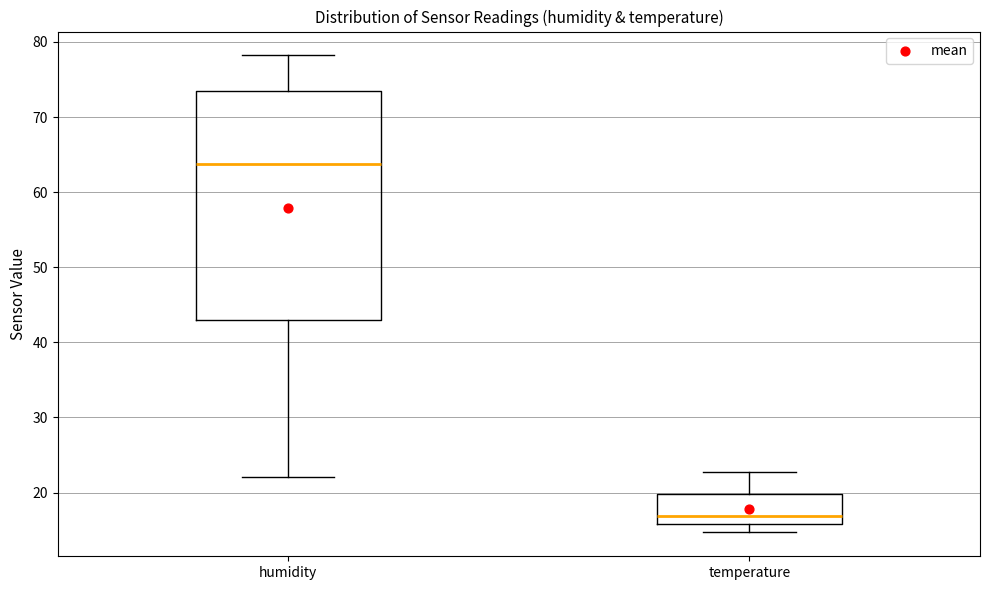

Reading left to right, read every box against the y-axis: the position of its median line, the range the box covers, and the ends of its whiskers. The values are not printed on the chart, so give them approximately, as read against the axis.

humidity: median 64, box 43 to 74, whiskers 22 to 78
temperature: median 17, box 16 to 20, whiskers 15 to 23